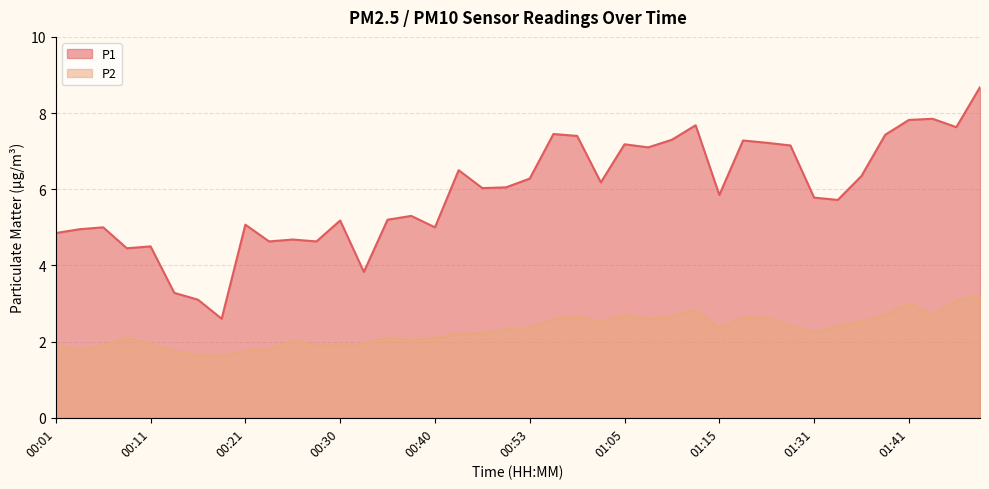

What is the label of the 6th point from the right?

01:36